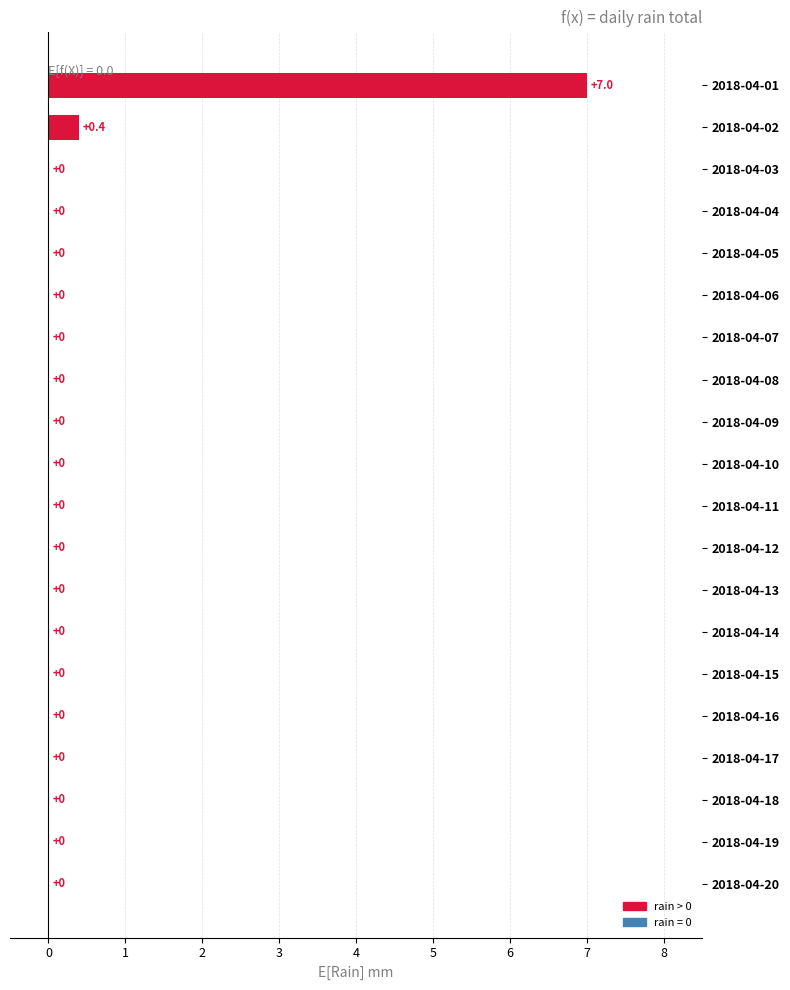

What is the sum of all values?

7.4